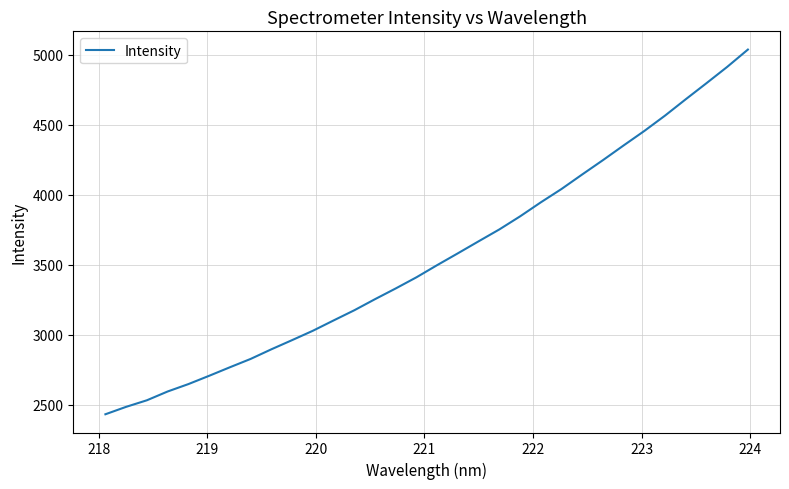

What is the difference between the maximum and minimum values?

2608.3